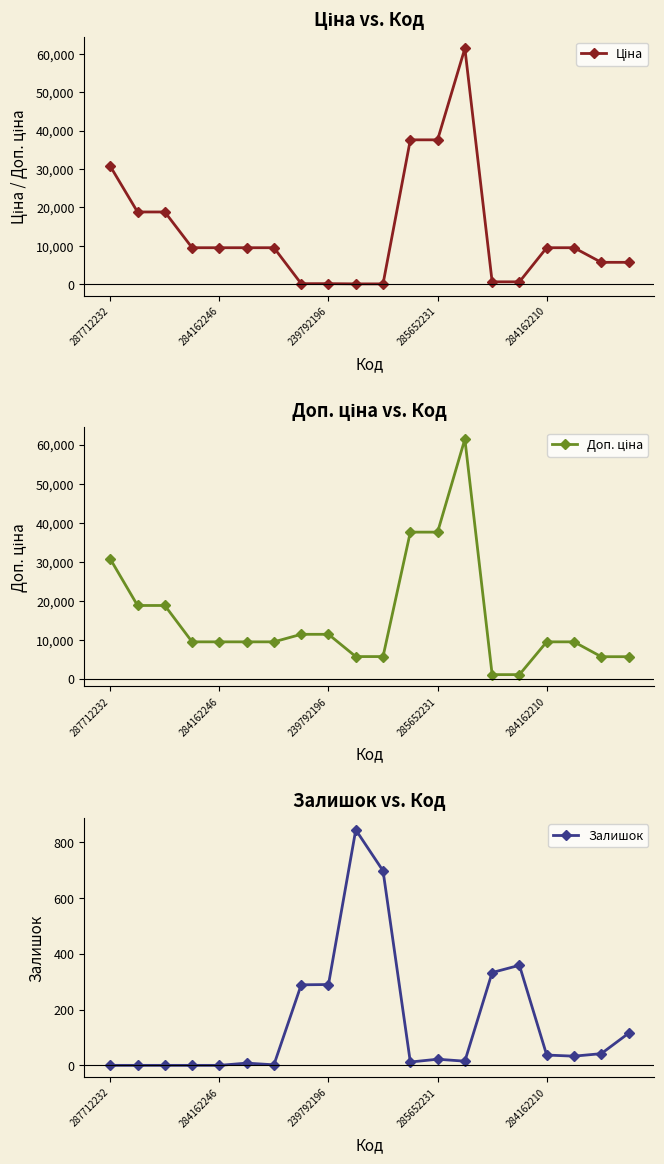

At which label is Залишок closest to 422?

15